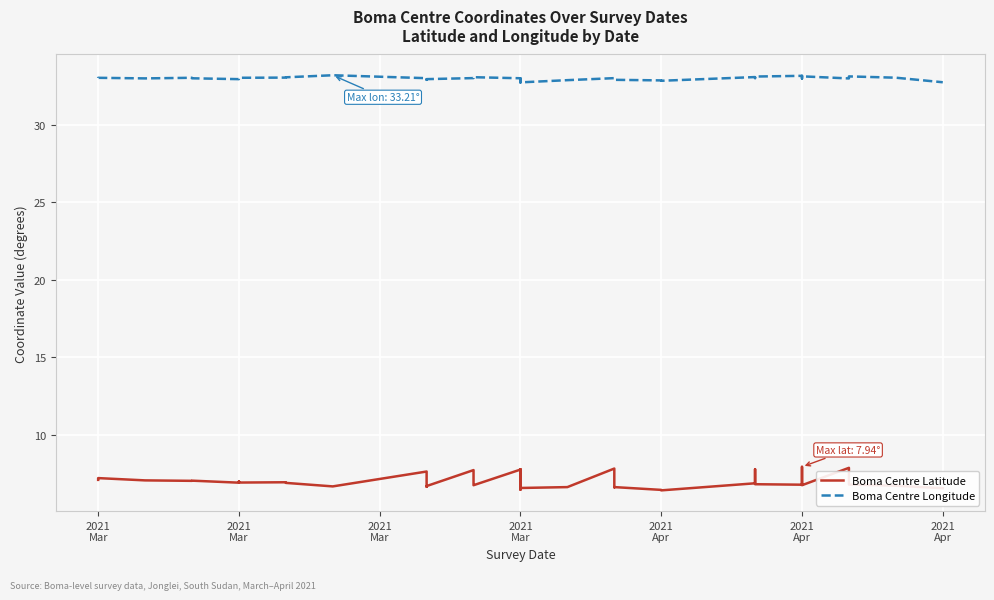

Reading left to right, transcribe all the data shown in this chart.

Boma Centre Latitude: 7.1	7.2	7.1	7.0	7.1	6.9	7.0	6.9	6.9	6.9	6.7	7.6	6.7	6.7	6.7	7.7	6.8	6.8	7.8	6.5	7.8	6.6	6.6	7.8	6.6	6.6	6.5	6.4	6.9	7.8	6.9	6.8	6.8	7.9	6.8	6.8	7.9	6.8	6.7	6.6
Boma Centre Longitude: 33.0	33.0	33.0	33.0	33.0	33.0	33.0	33.0	33.1	33.1	33.2	33.0	33.0	32.9	33.0	33.0	33.1	33.1	33.0	32.6	33.0	32.7	32.9	33.0	32.9	32.9	32.9	32.8	33.1	33.0	33.1	33.1	33.2	33.0	33.2	33.1	33.0	33.1	33.0	32.8